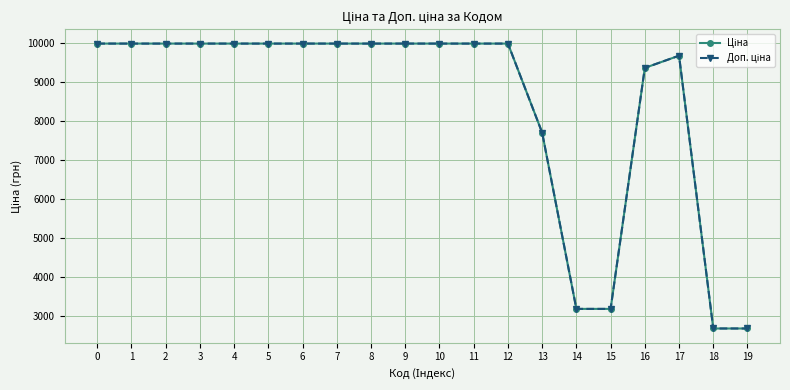

What is the minimum value shown in the chart?

2677.9